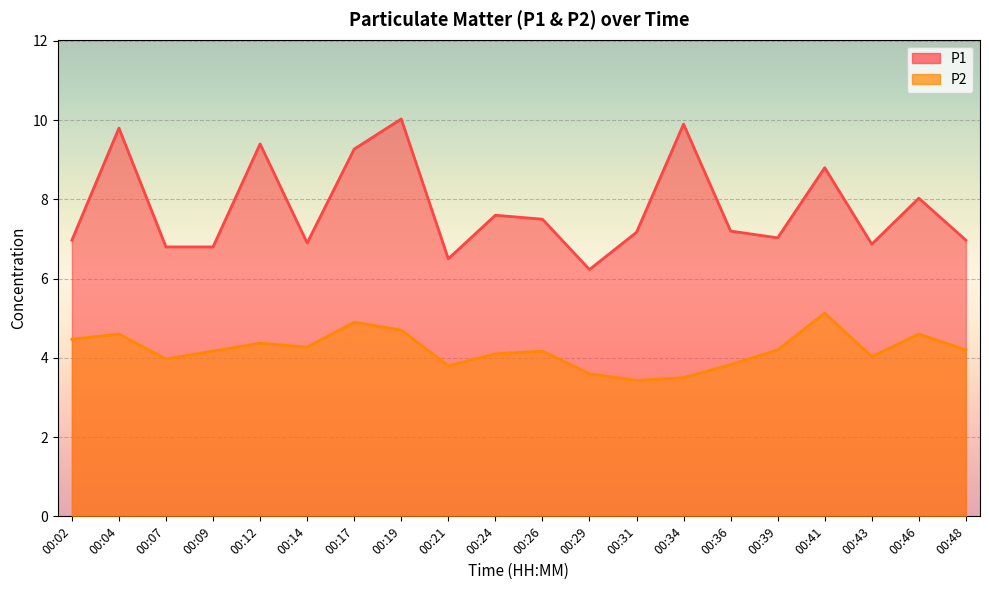

Rank the series by their average value, from lowest to highest.

P2, P1